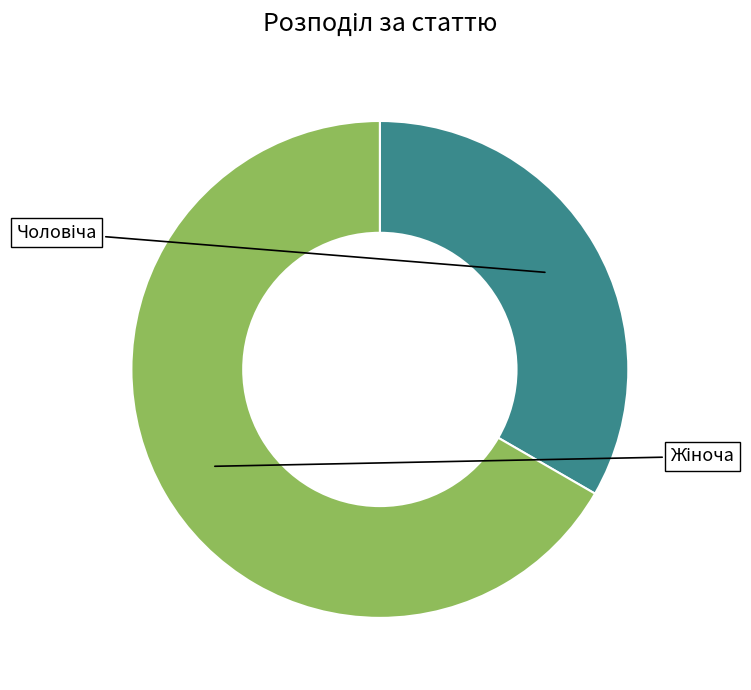

Is there a majority slice in this chart?

Yes